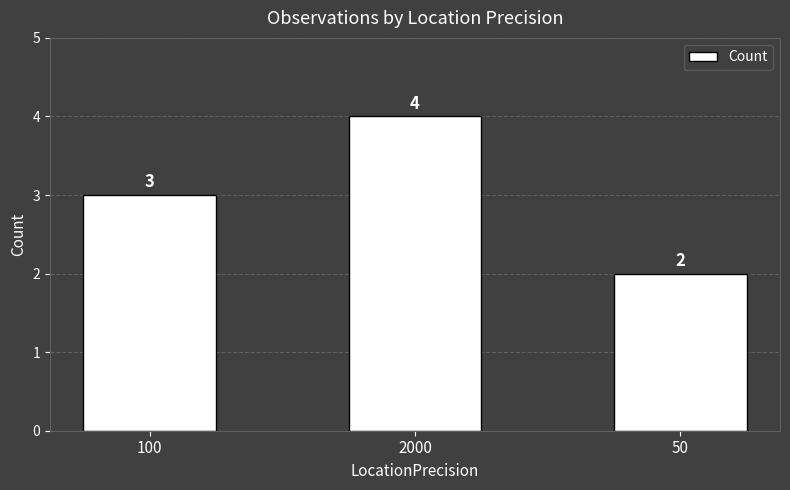

Which has a higher value, 2000 or 100?

2000